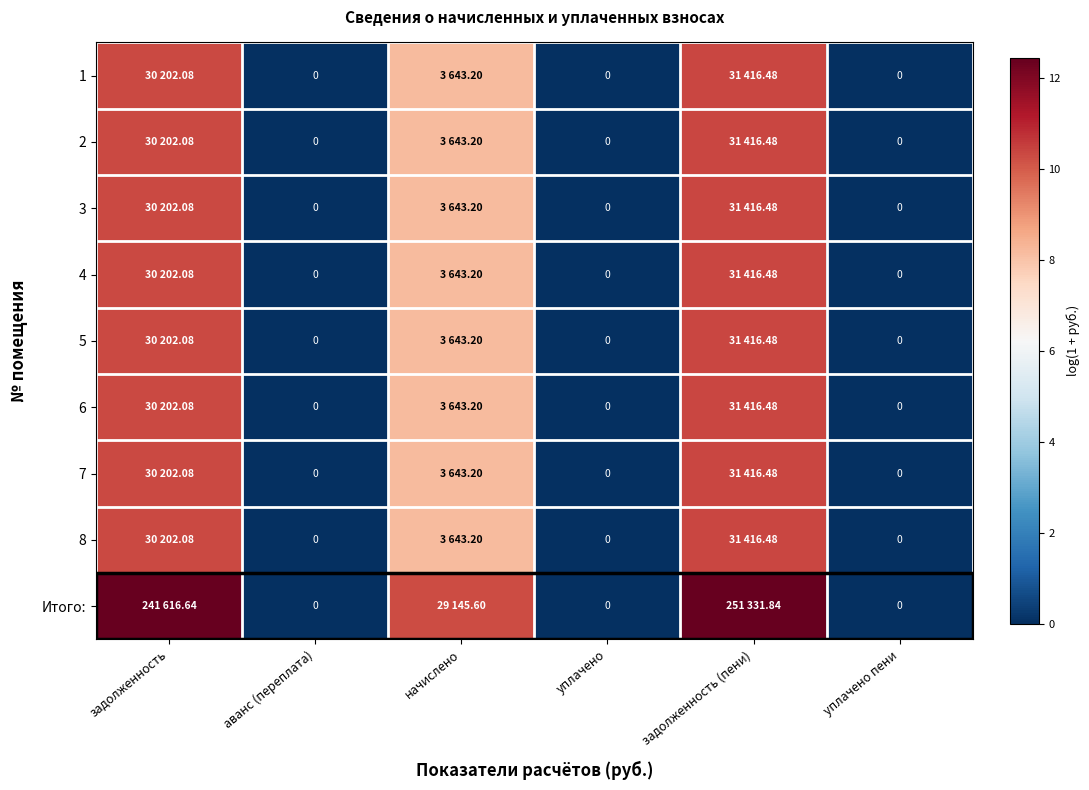

How many values in 8 are above zero?

3